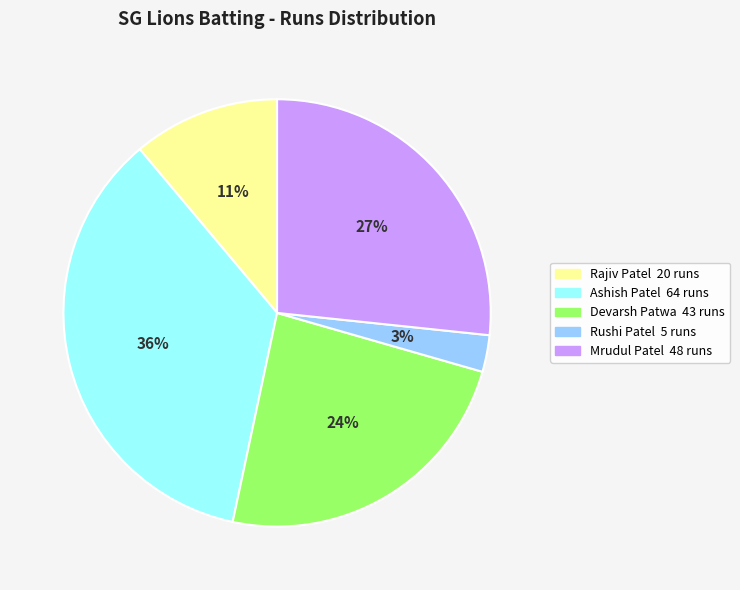

To the nearest percent, what is the average slice percentage?

20%